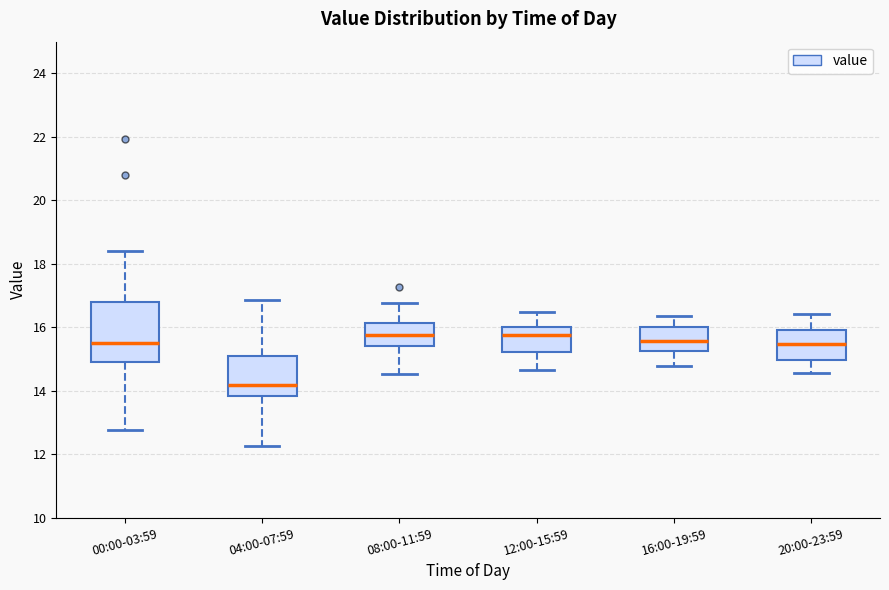

Which box's median line is the lowest?

04:00-07:59